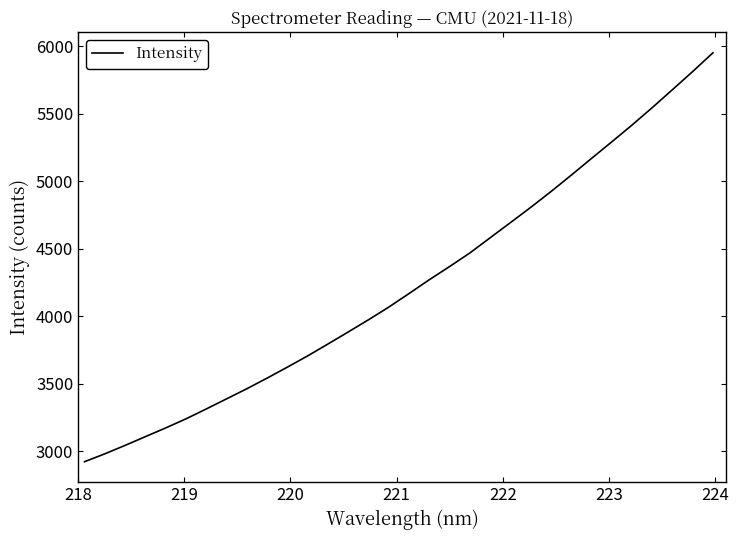

What is the average value?

4230.9